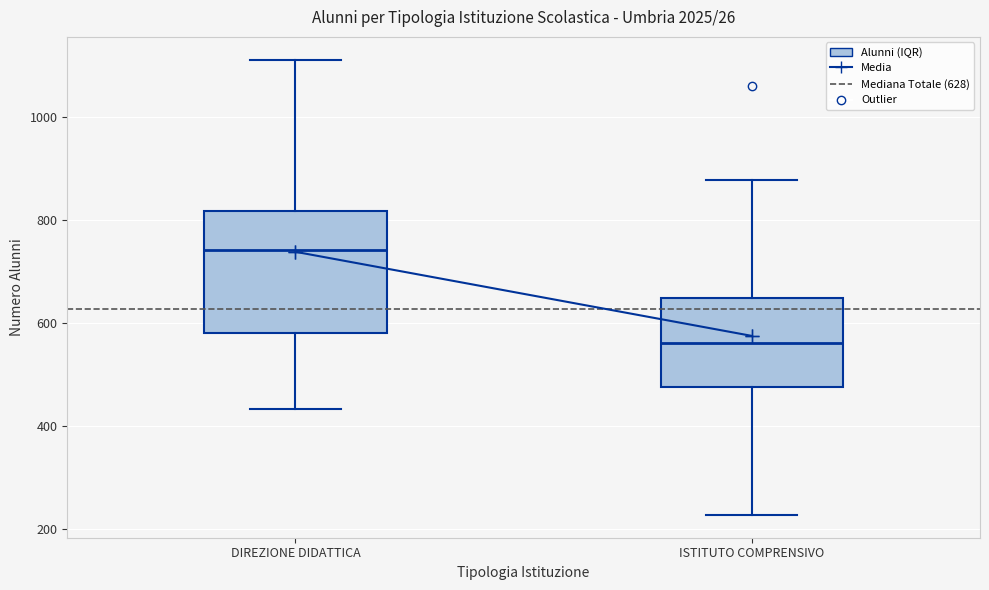

Which box has the lowest median line?

ISTITUTO COMPRENSIVO